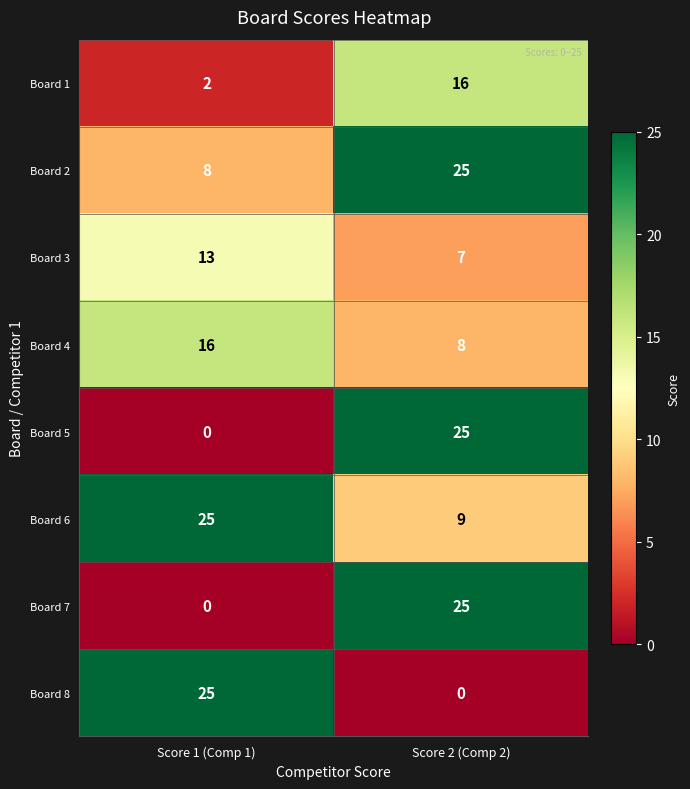

Reading left to right, what are all the values shown in this chart?

Board 1: Score 1 (Comp 1)=2	Score 2 (Comp 2)=16
Board 2: Score 1 (Comp 1)=8	Score 2 (Comp 2)=25
Board 3: Score 1 (Comp 1)=13	Score 2 (Comp 2)=7
Board 4: Score 1 (Comp 1)=16	Score 2 (Comp 2)=8
Board 5: Score 1 (Comp 1)=0	Score 2 (Comp 2)=25
Board 6: Score 1 (Comp 1)=25	Score 2 (Comp 2)=9
Board 7: Score 1 (Comp 1)=0	Score 2 (Comp 2)=25
Board 8: Score 1 (Comp 1)=25	Score 2 (Comp 2)=0